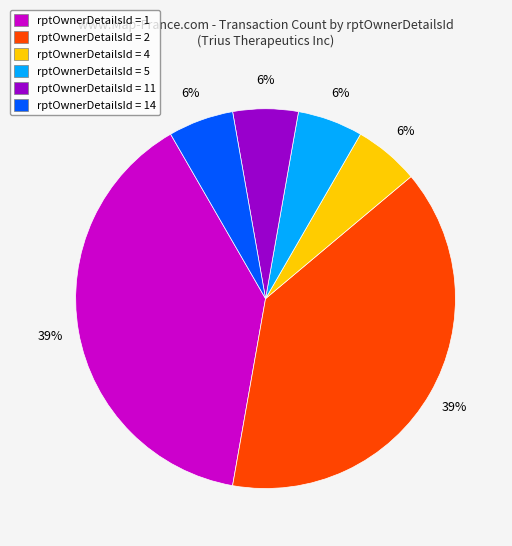

What percentage is the rptOwnerDetailsId = 4 slice, to the nearest percent?

6%